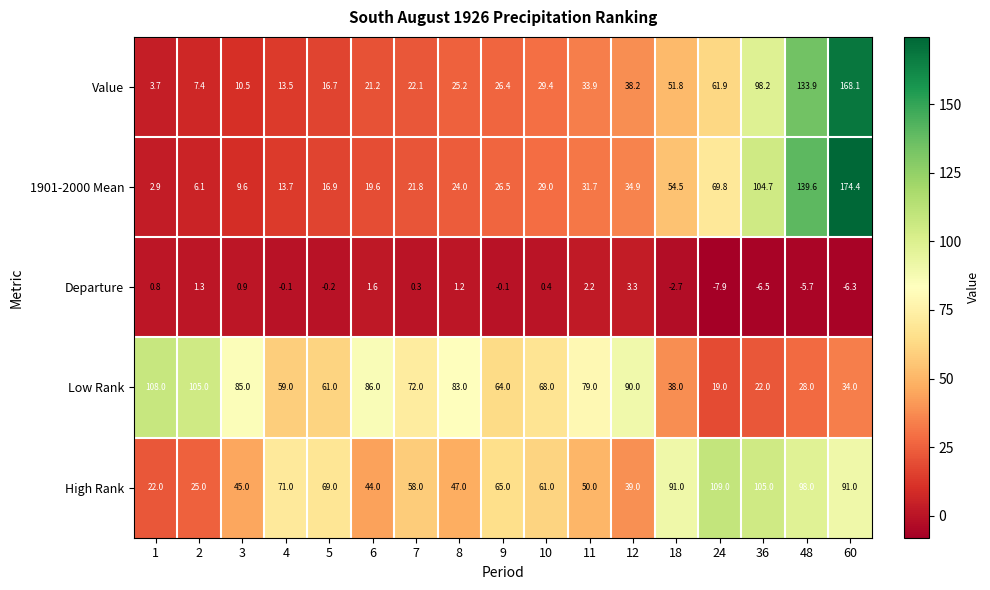

Which category has the highest value across all series?

60